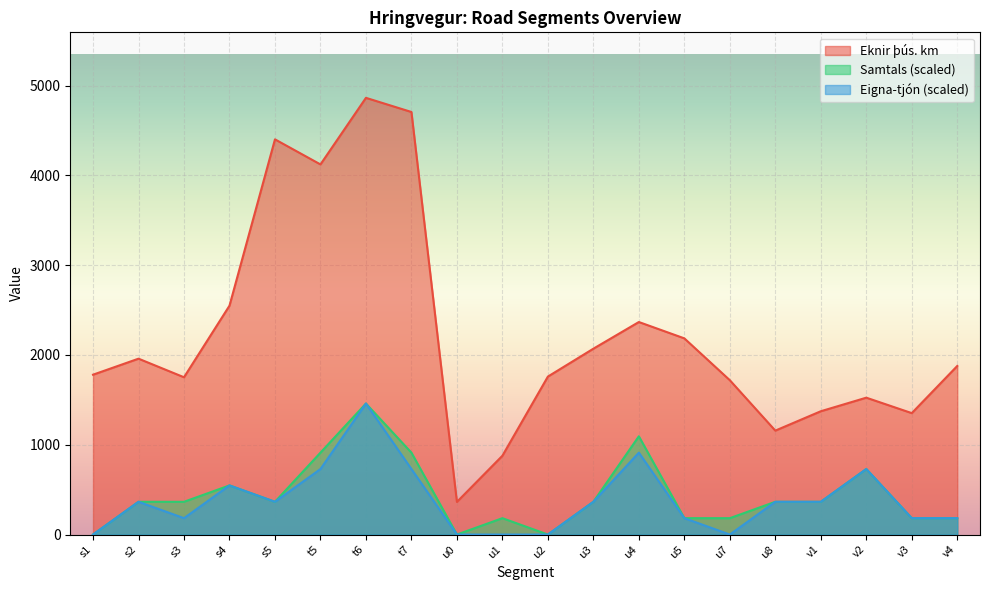

What is the maximum value shown in the chart?

4863.9